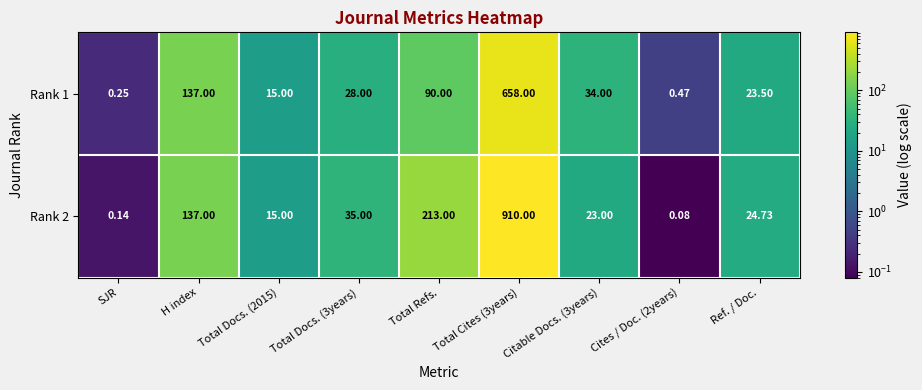

Is the value of Rank 1 at Total Refs. greater than the value of Rank 2 at SJR?

Yes